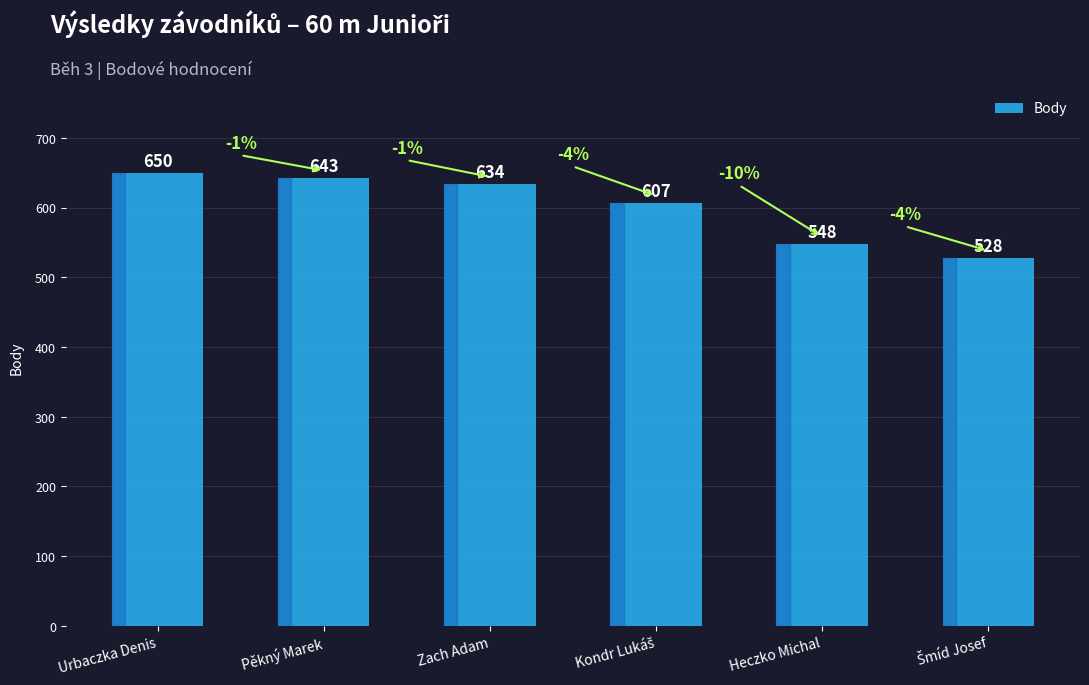

What is the change in value from Pěkný Marek to Zach Adam?

-9